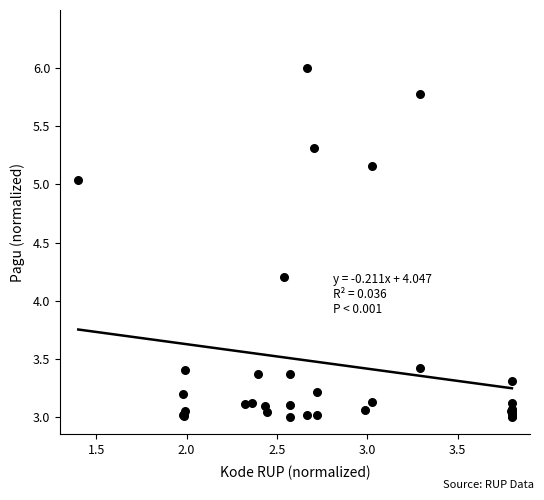

What Y value in the scatter plot is closest to 4?

4.2